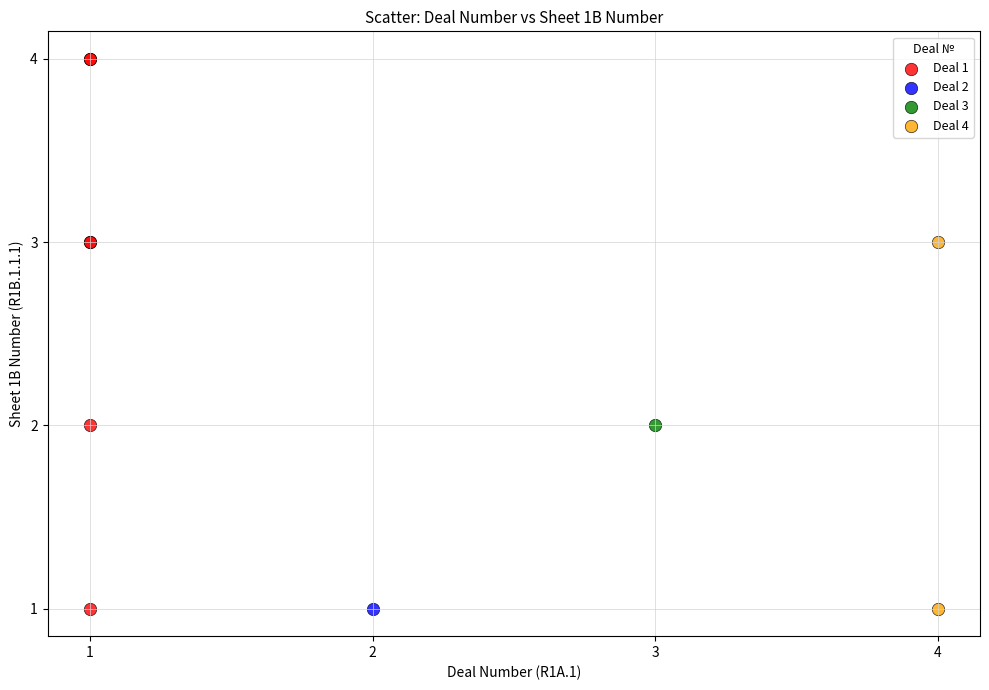

What are all the series names shown in the legend?

Deal 1, Deal 2, Deal 3, Deal 4